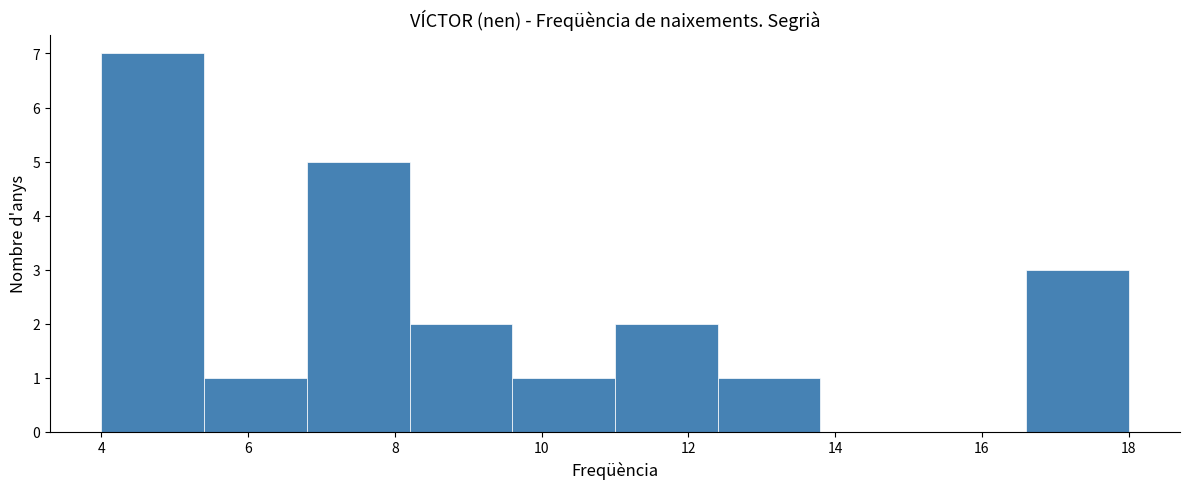

Reading left to right, transcribe this chart: for each bar, give the range it covers on the x-axis and its height. The values are not printed on the chart, so give them approximately, as read against the axis.

4.0 to 5.4: 7
5.4 to 6.8: 1
6.8 to 8.2: 5
8.2 to 9.6: 2
9.6 to 11.0: 1
11.0 to 12.4: 2
12.4 to 13.8: 1
13.8 to 15.2: 0
15.2 to 16.6: 0
16.6 to 18.0: 3